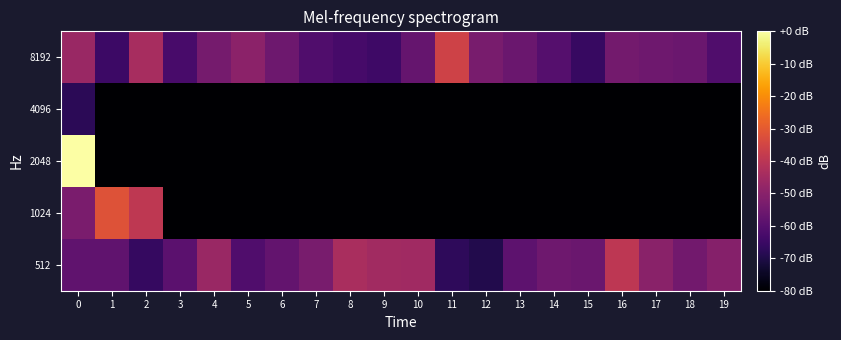

What is the spread (max minus min) of values at 0?

67.9